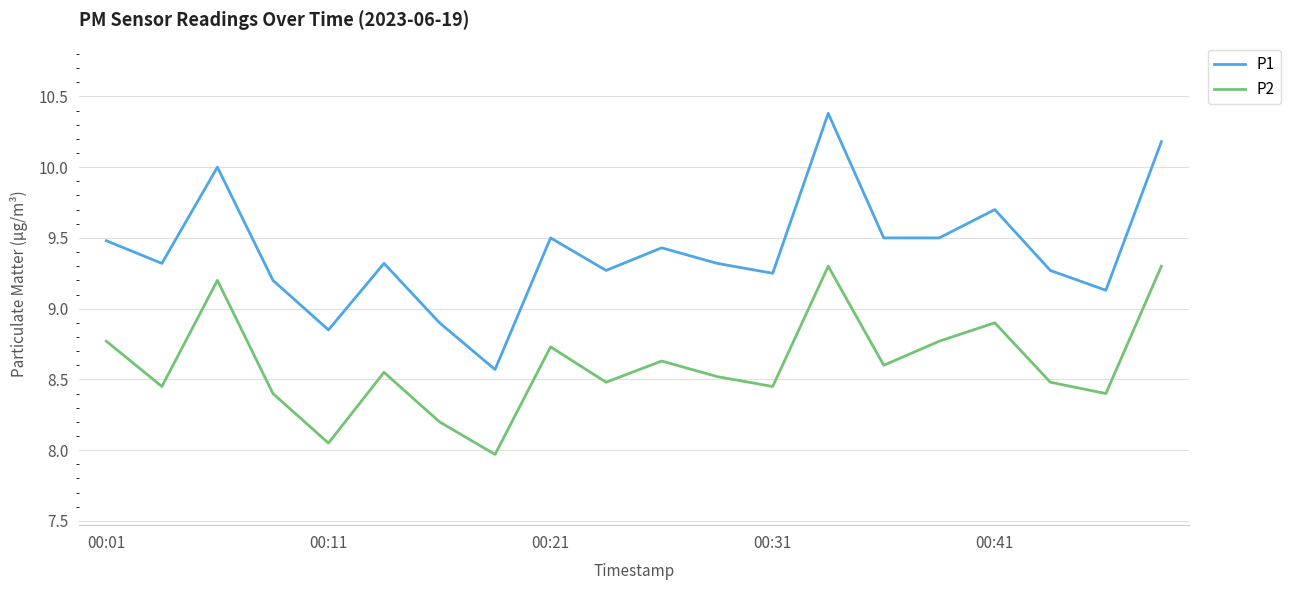

True or false: P2 and P1 intersect in this chart.

False